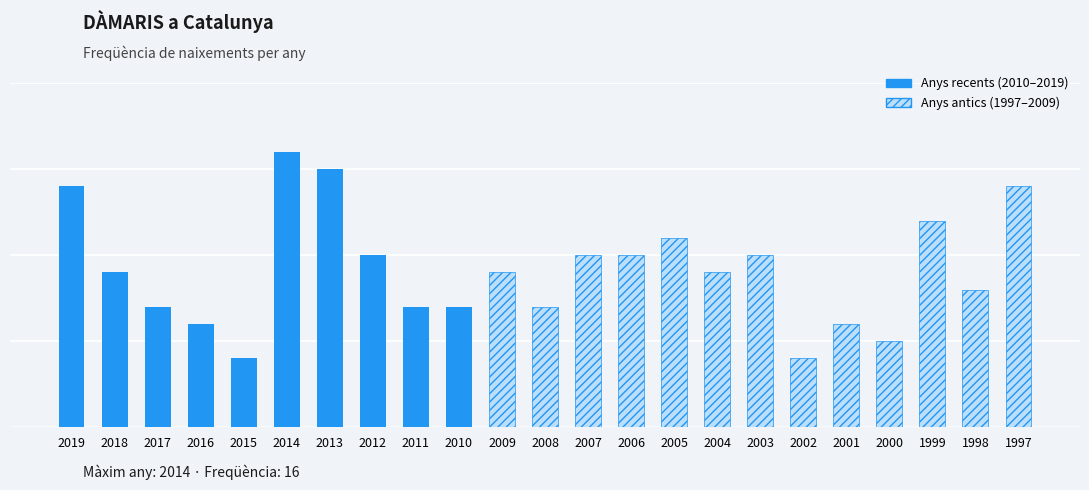

Approximately how many times larger is the value at 2015 compared to 1998?

0.5